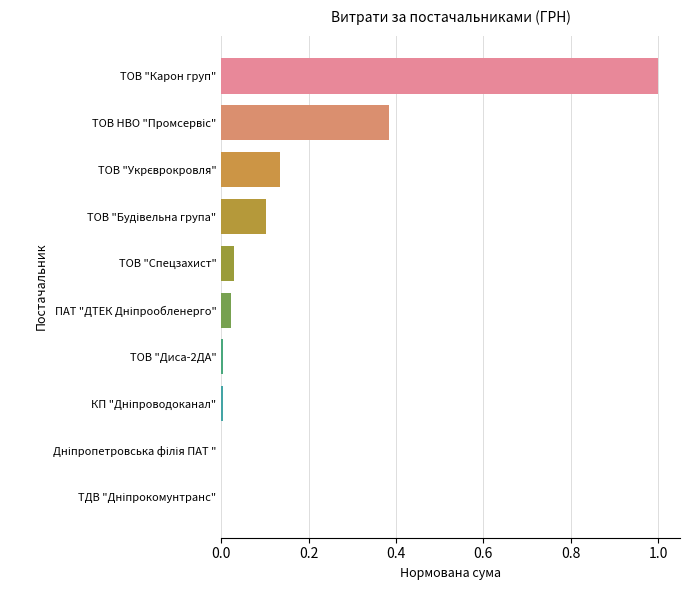

What is the sum of all values?

1.7